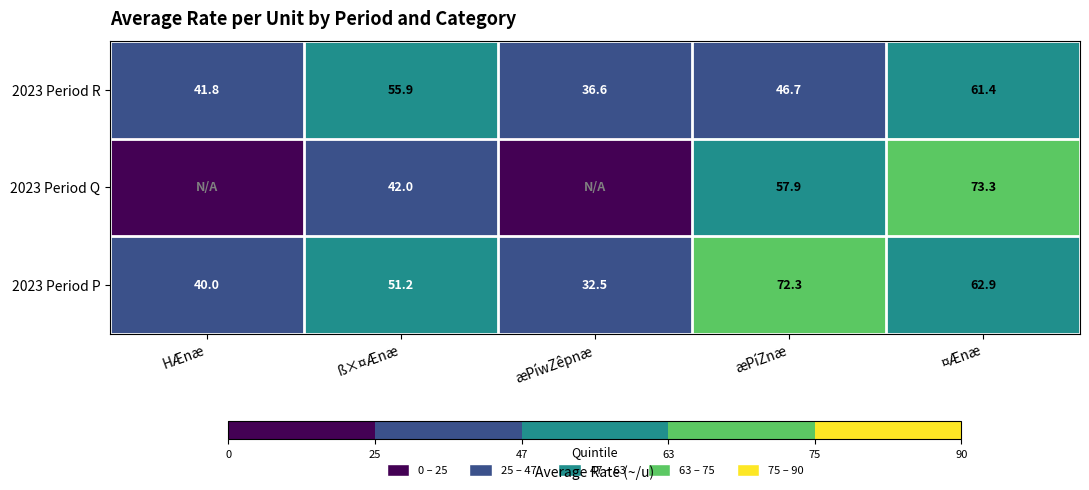

At which label is 2023 Period R closest to 49?

æPíZnæ